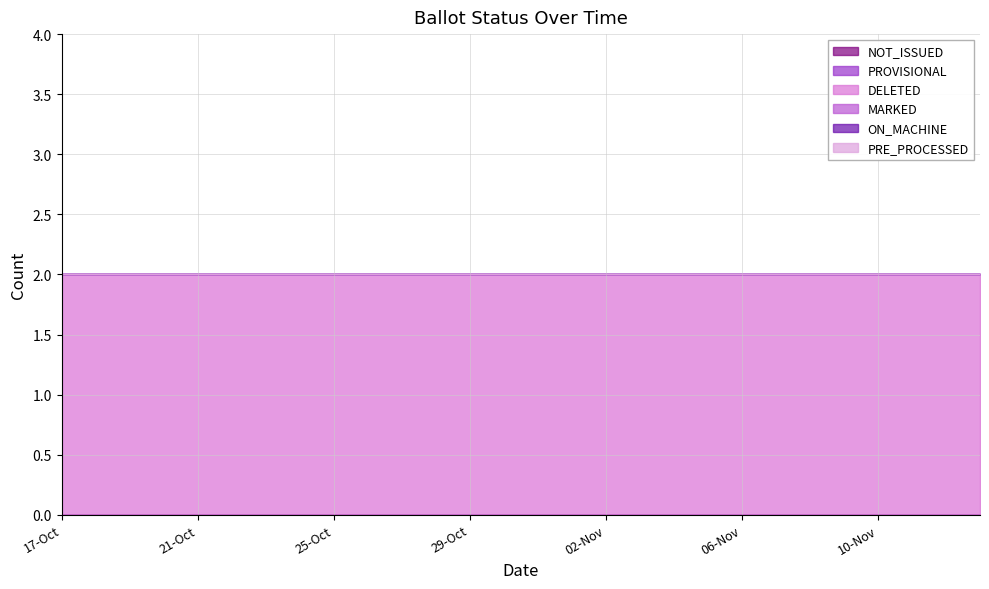

True or false: PRE_PROCESSED and PROVISIONAL intersect in this chart.

False